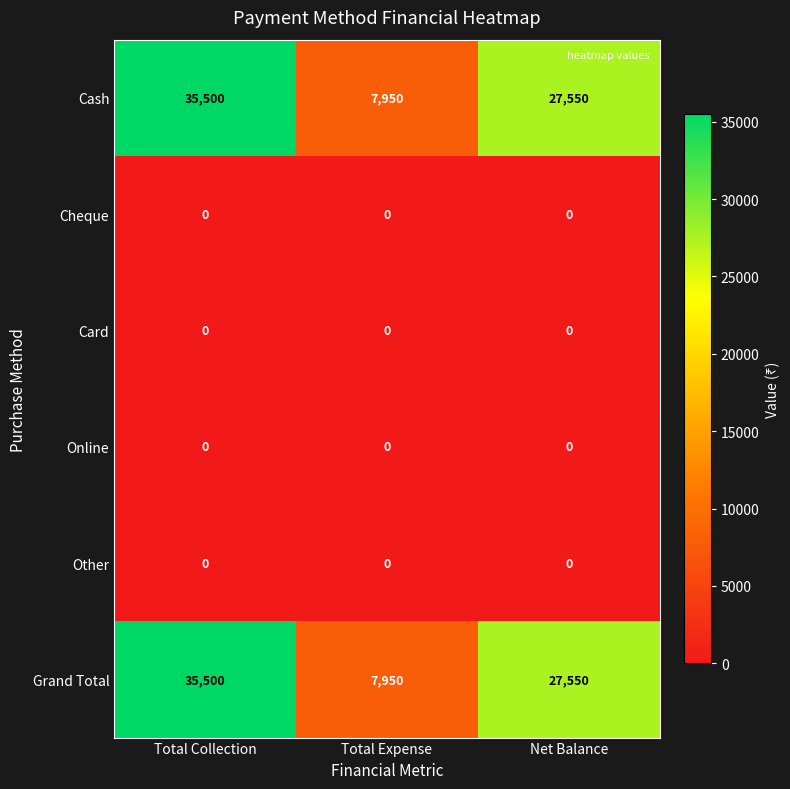

What is the difference between the Cash values at Total Expense and Total Collection?

27550